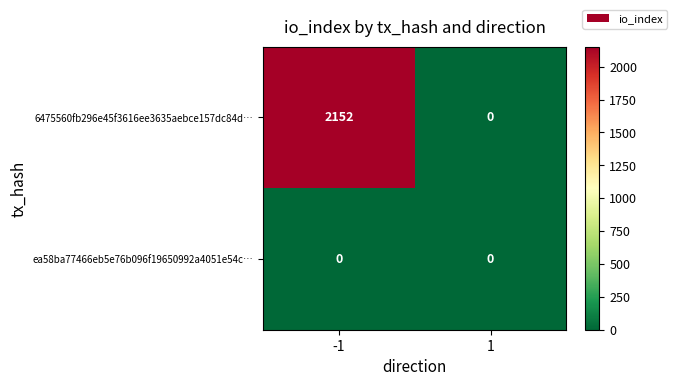

Reading left to right, list all the values displayed in this chart.

6475560fb296e45f3616ee3635aebce157dc84d…: 2152	0
ea58ba77466eb5e76b096f19650992a4051e54c…: 0	0